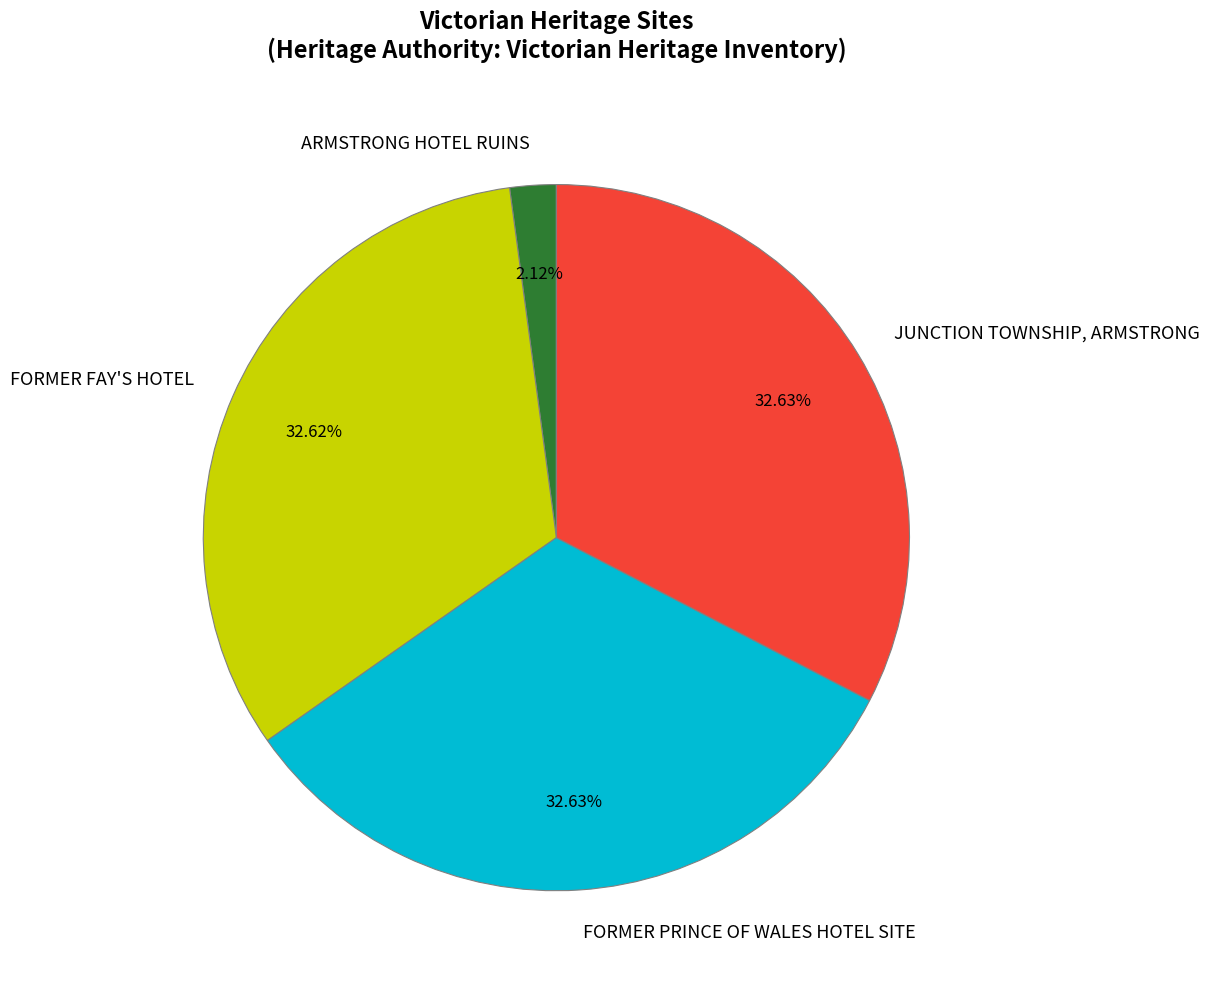

Count the number of slices in the pie.

4